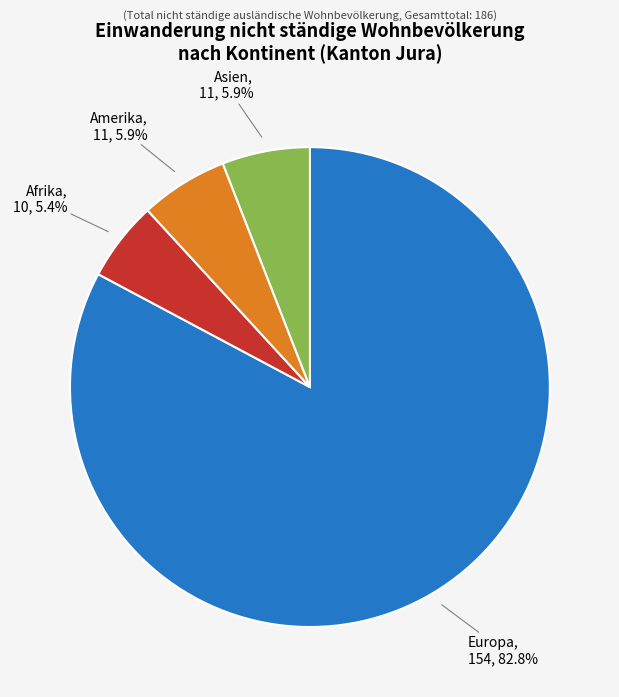

Which category accounts for the majority?

Europa